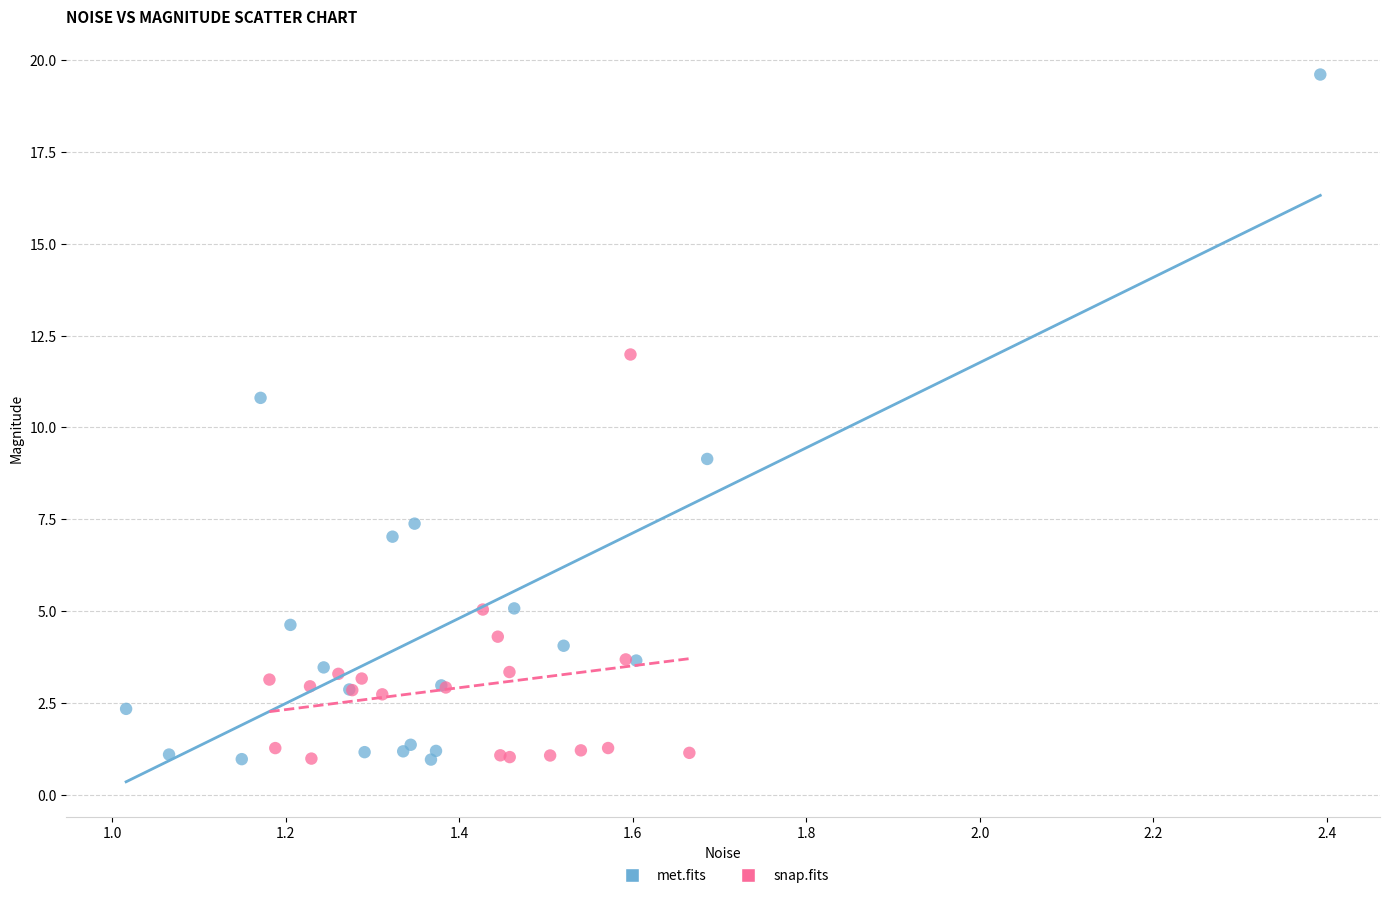

What are all the series names shown in the legend?

met.fits, snap.fits